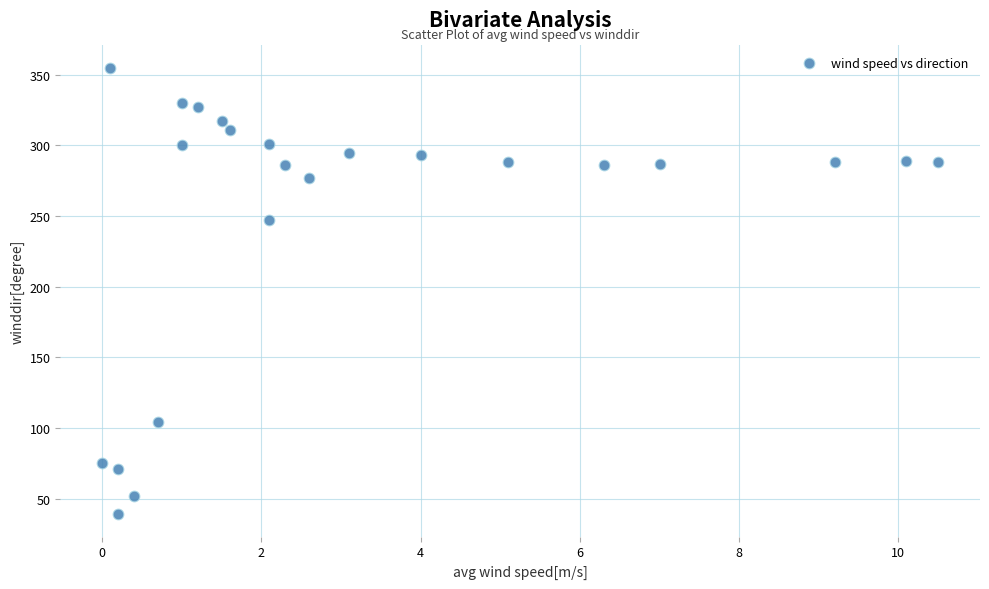

What is the range of Y values (max minus min)?

316